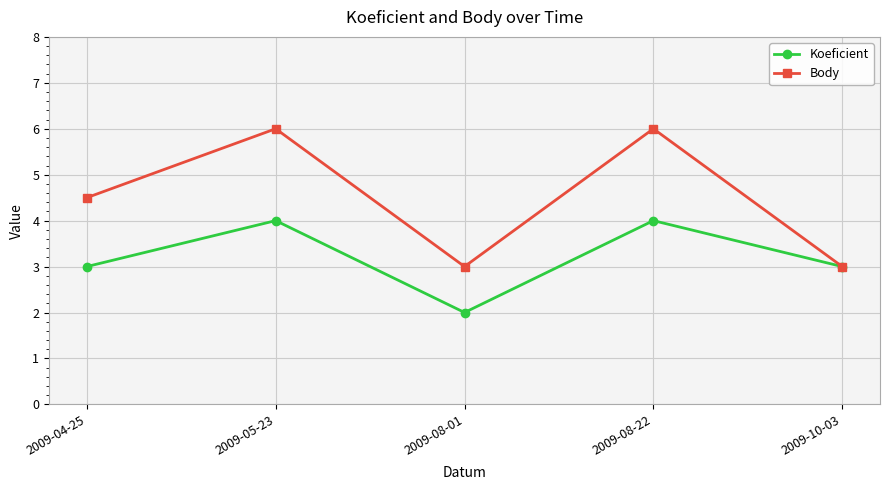

What is the greatest value displayed?

6.0